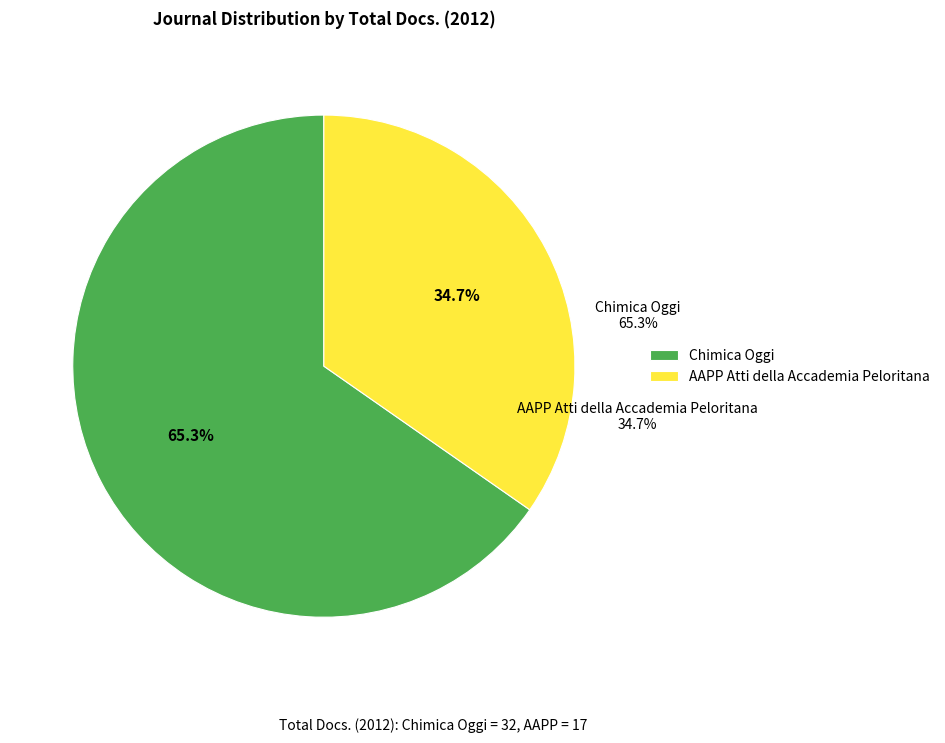

Does AAPP Atti della Accademia Peloritana represent more than half of the total?

No